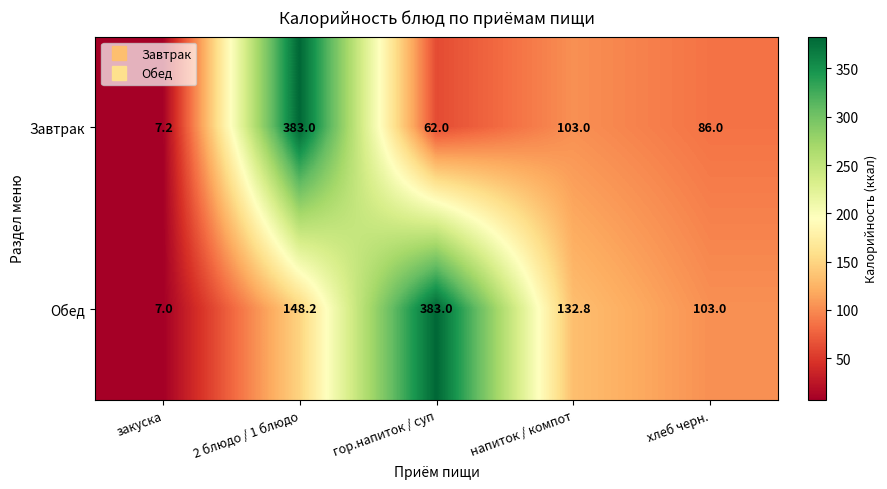

Which series changed the most between 2 блюдо / 1 блюдо and хлеб черн.?

Завтрак